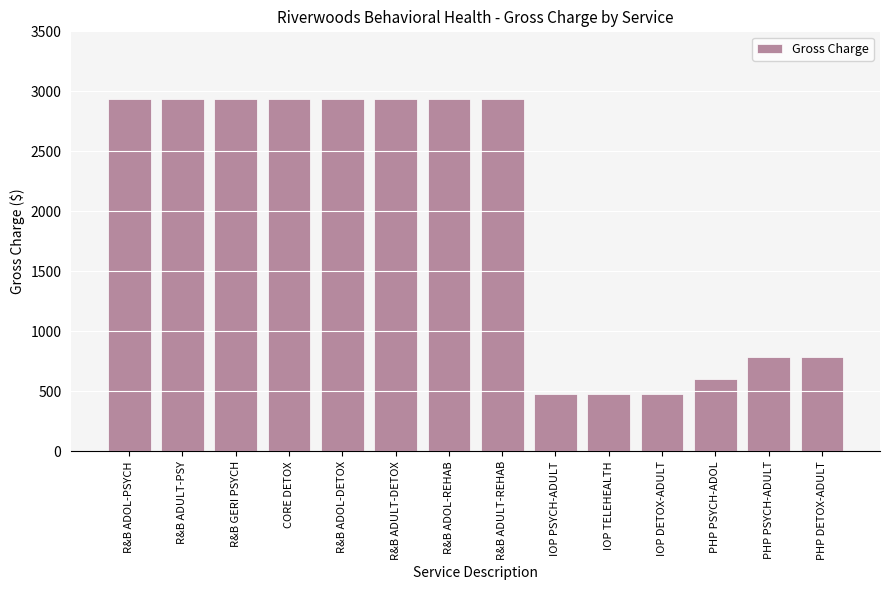

The chart shows a value of 2940 at R&B ADULT-DETOX. True or false?

True